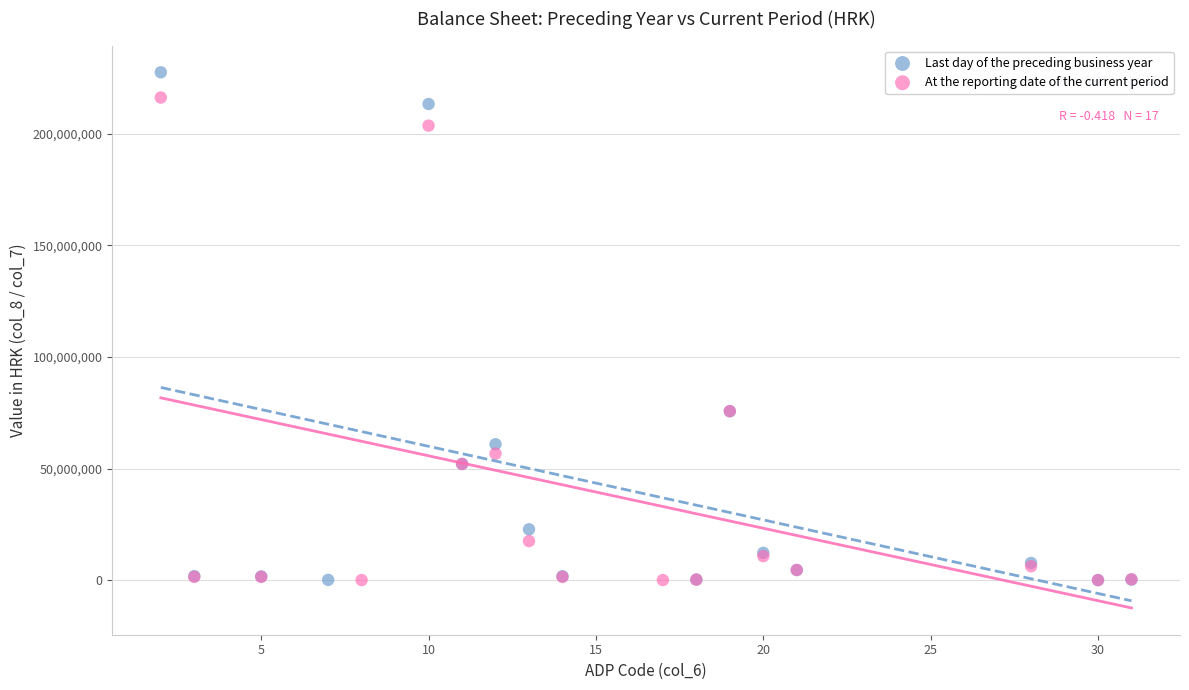

Which series reaches the maximum Y coordinate?

Last day of the preceding business year